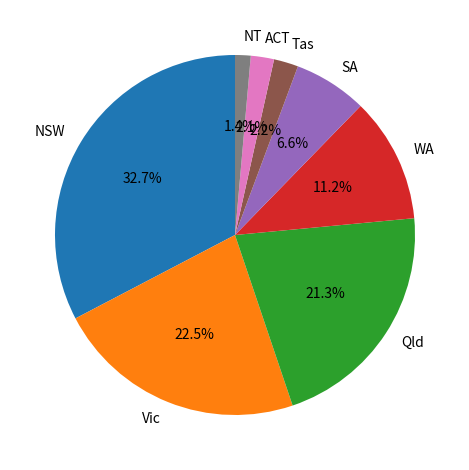

Is it true that Vic is 34% of the pie?

False